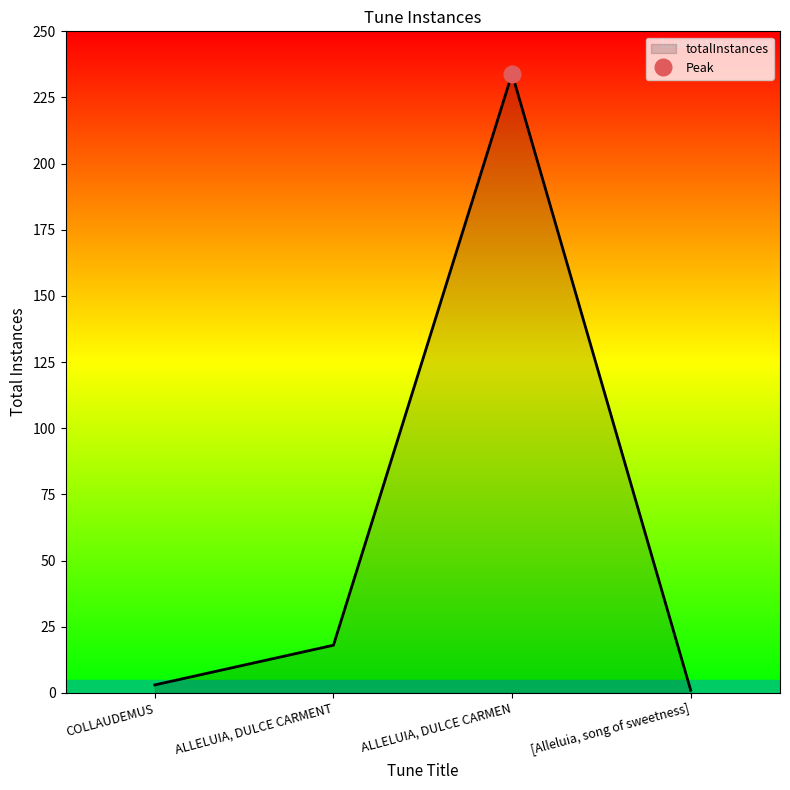

What is the maximum value shown in the chart?

234